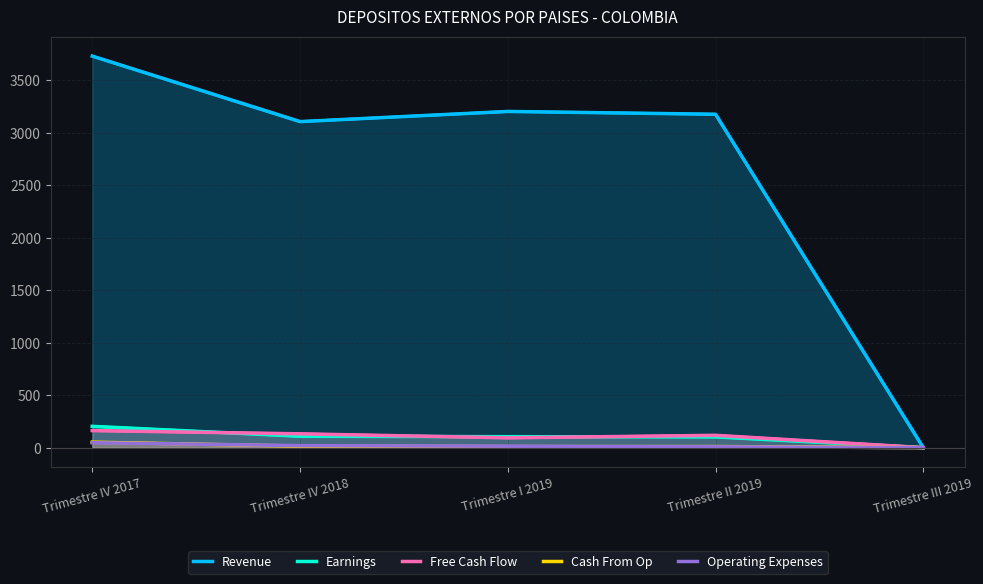

Reading left to right, transcribe all the data shown in this chart.

Revenue: Trimestre IV 2017=3729.0	Trimestre IV 2018=3105.3	Trimestre I 2019=3201.9	Trimestre II 2019=3175.2	Trimestre III 2019=0.0
Earnings: Trimestre IV 2017=202.8	Trimestre IV 2018=108.6	Trimestre I 2019=104.4	Trimestre II 2019=102.3	Trimestre III 2019=0.0
Free Cash Flow: Trimestre IV 2017=162.3	Trimestre IV 2018=131.5	Trimestre I 2019=93.5	Trimestre II 2019=117.2	Trimestre III 2019=0.0
Cash From Op: Trimestre IV 2017=52.0	Trimestre IV 2018=14.8	Trimestre I 2019=9.8	Trimestre II 2019=10.5	Trimestre III 2019=0.0
Operating Expenses: Trimestre IV 2017=47.0	Trimestre IV 2018=19.2	Trimestre I 2019=13.7	Trimestre II 2019=8.1	Trimestre III 2019=0.0